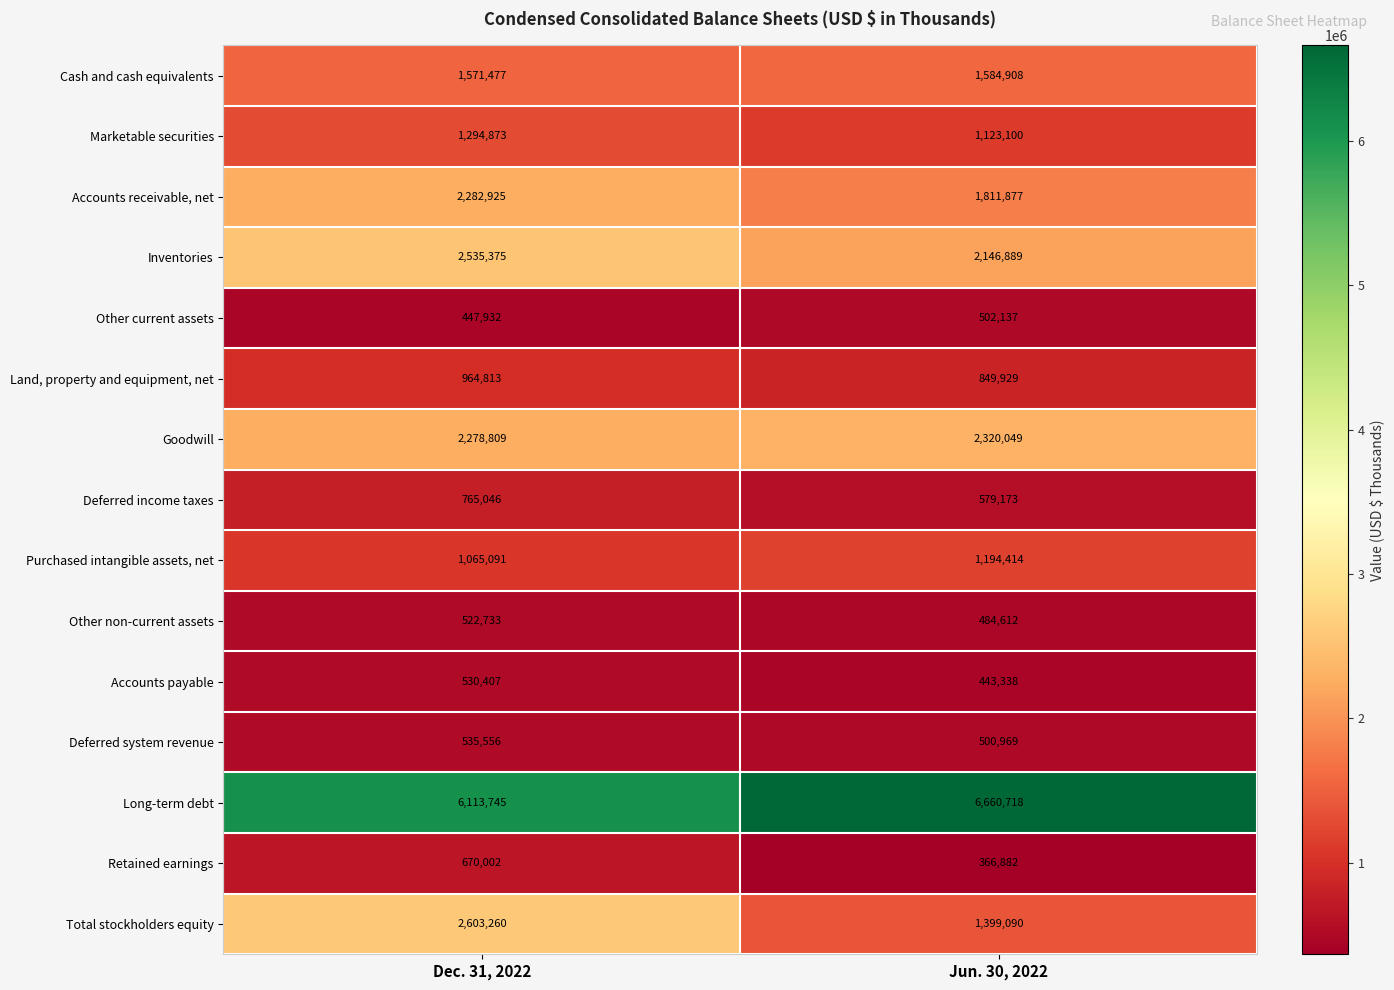

At which label is Deferred system revenue closest to 518262?

Jun. 30, 2022